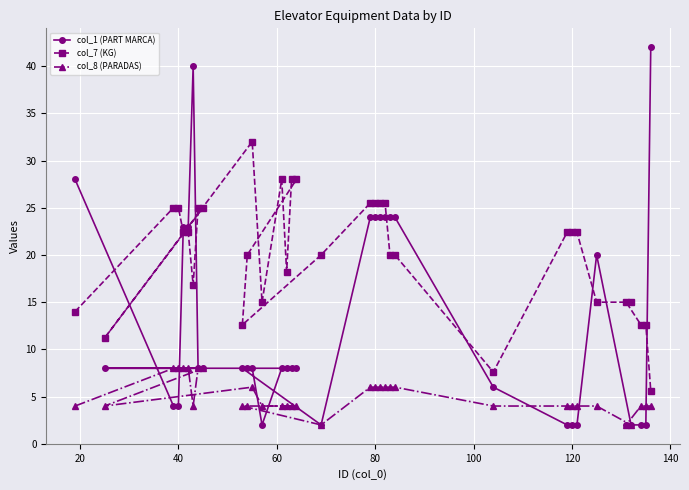

Which series has the largest total across all categories?

col_7 (KG)